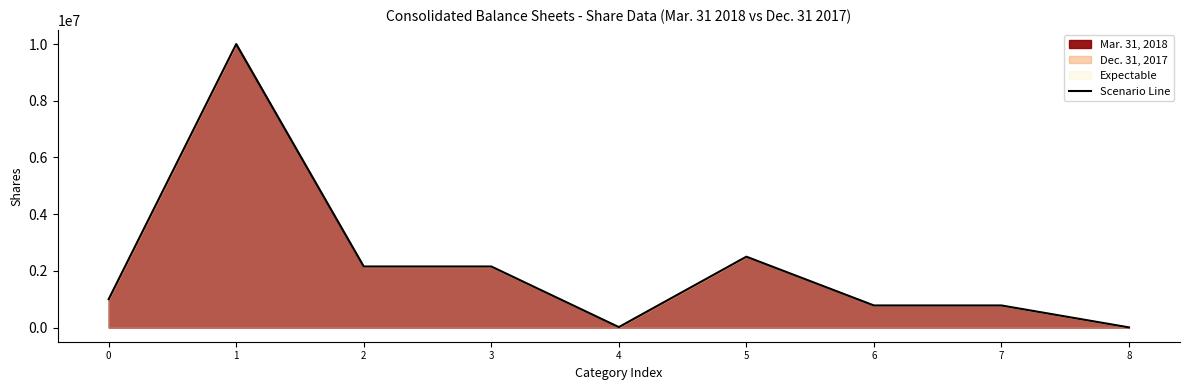

True or false: there are more than 0 points higher than both neighbors.

True